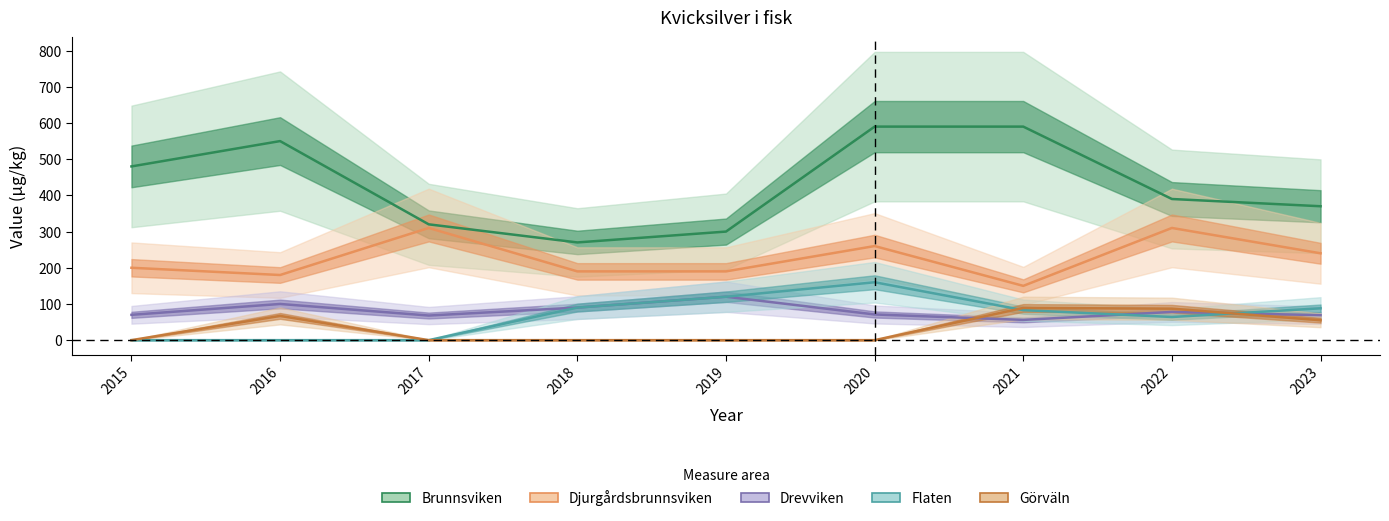

How many interior local peaks does the Flaten series have?

1